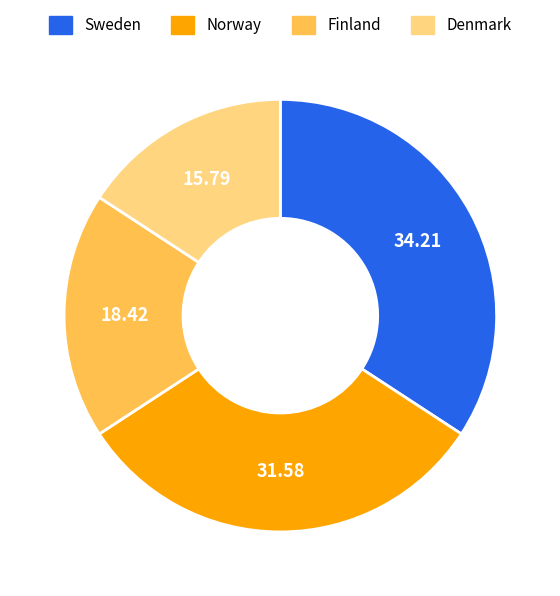

Count the number of slices in the pie.

4